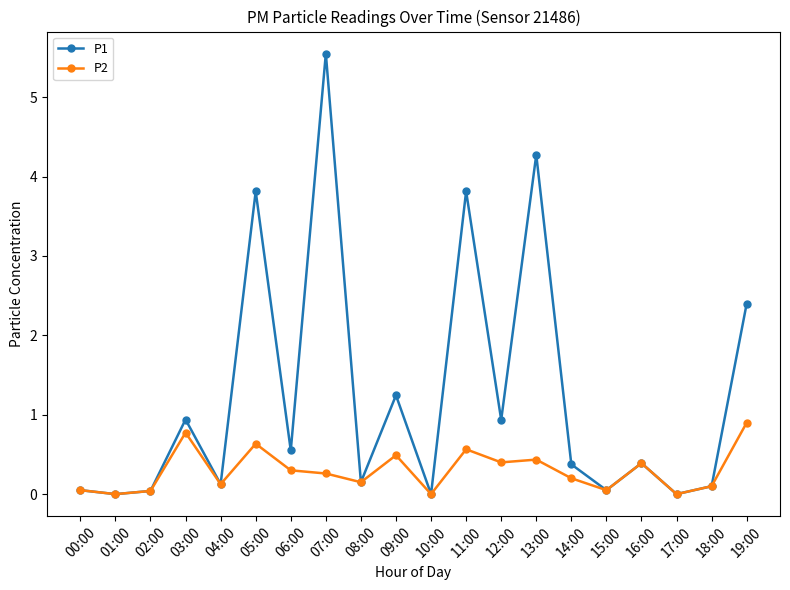

Which series has the largest total across all categories?

P1